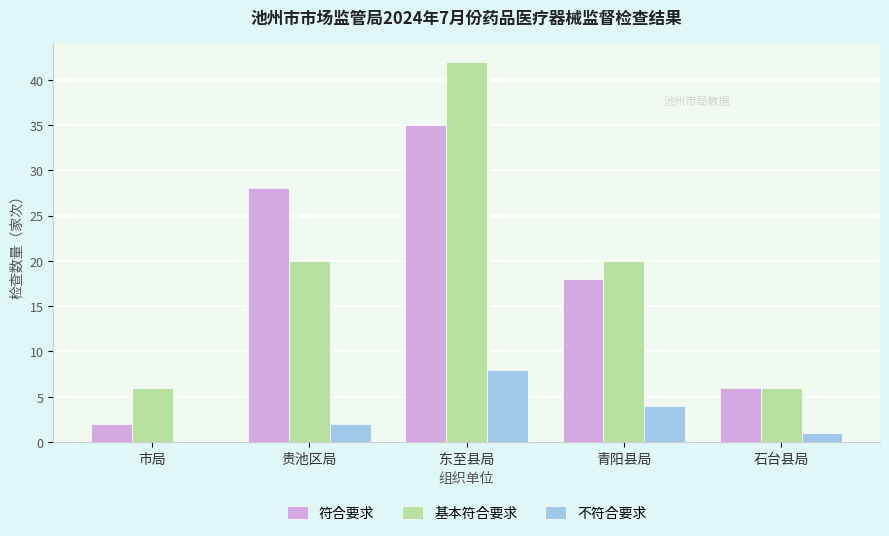

Is it true that 符合要求 equals 6 at 石台县局?

True